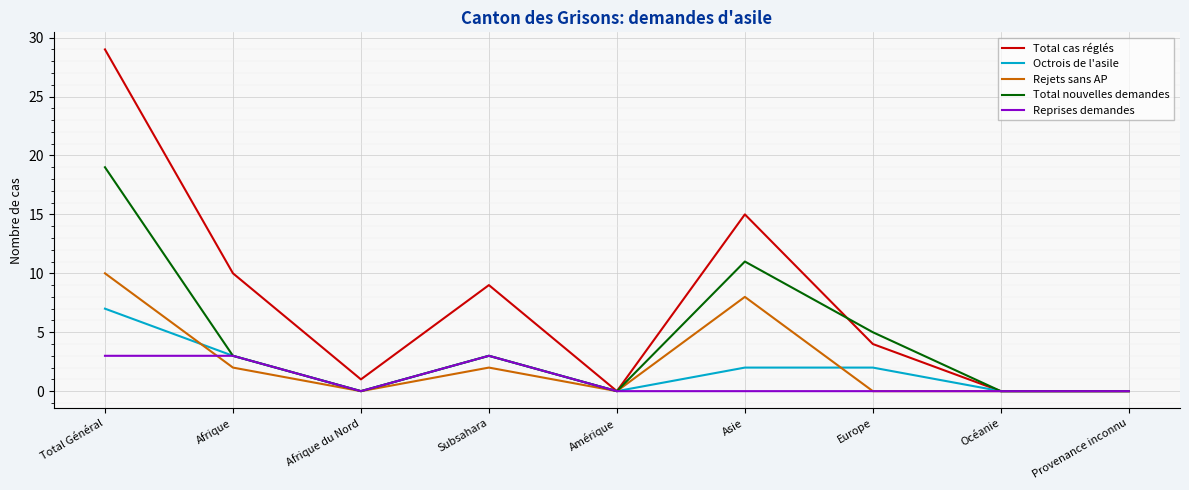

What is the spread (max minus min) of values at Europe?

5